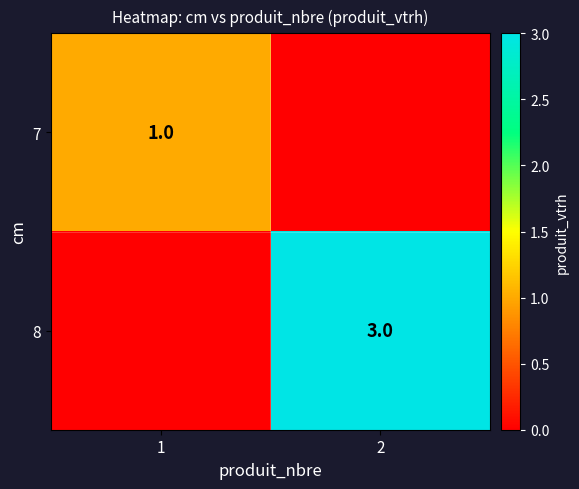

True or false: 7 has a value of 1 at 1.

True